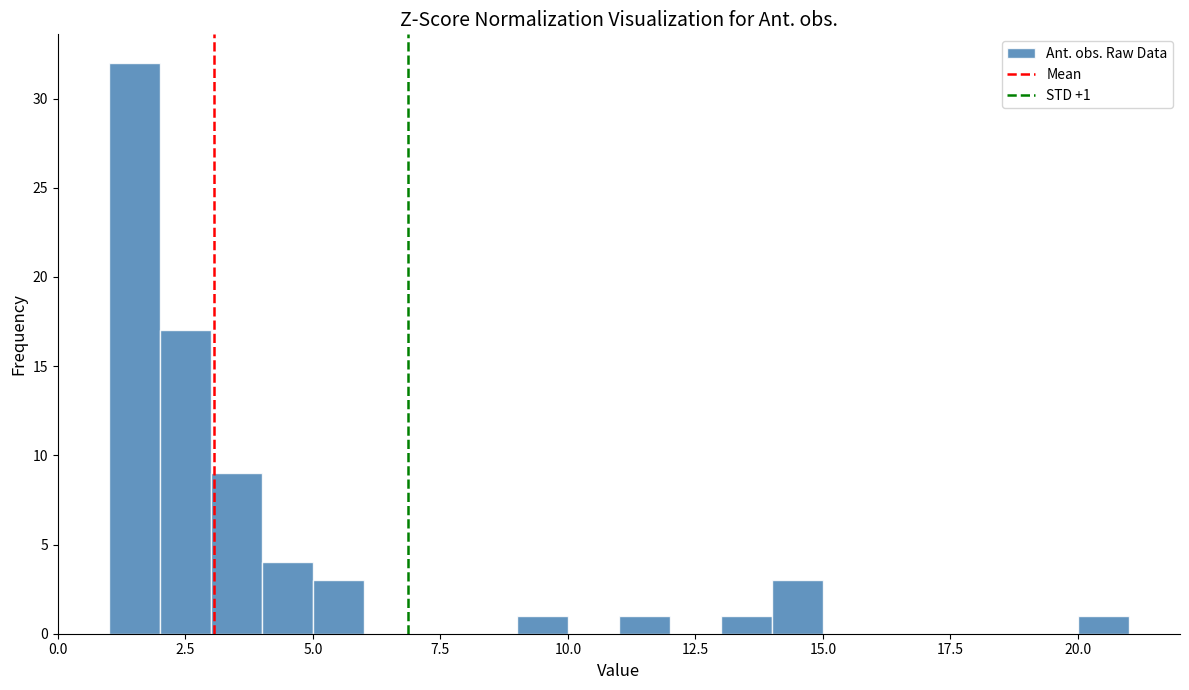

Around what value on the x-axis is the tallest bar? Give the approximate position of its centre, as read against the axis.

1.5